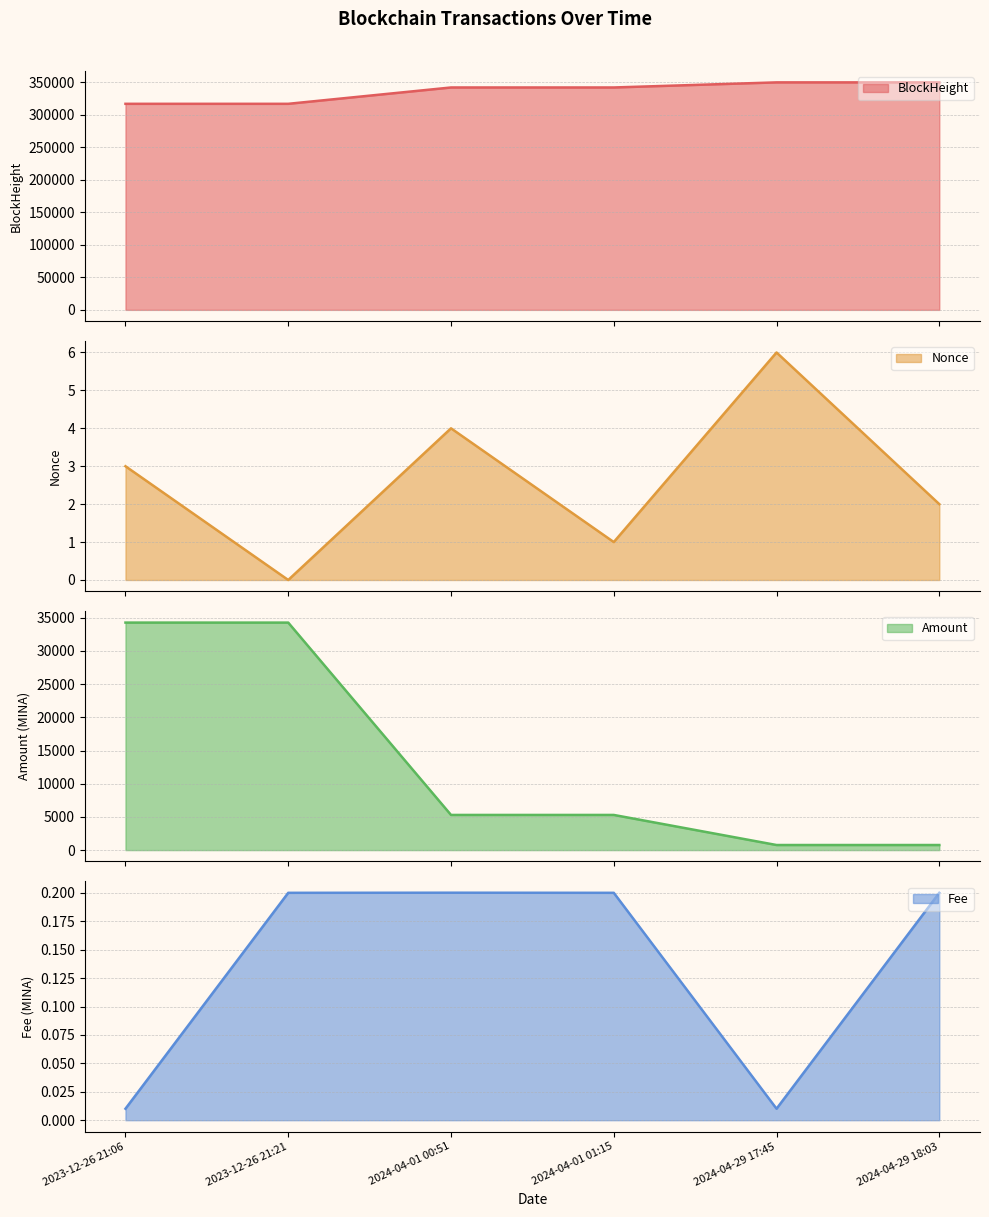

Does the chart have visible grid lines?

Yes